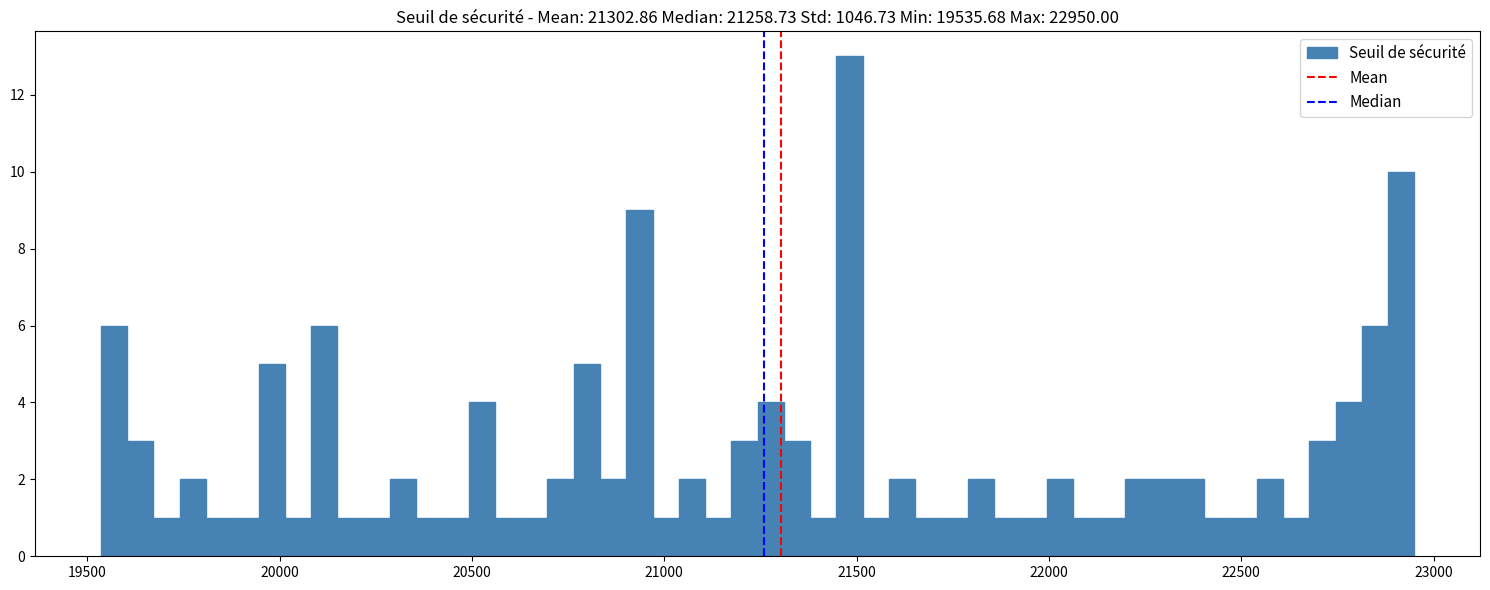

Read against the x-axis, roughly where is the centre of the tallest bar?

21500